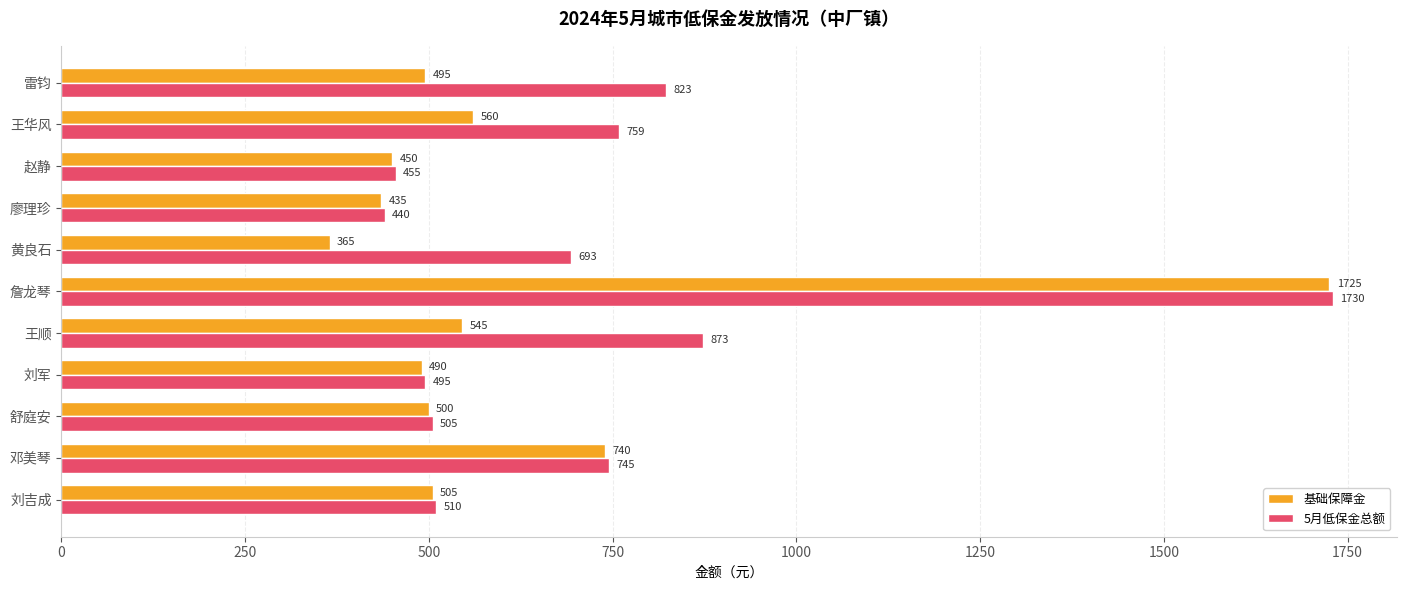

What is the total value across all series at 刘吉成?

1015